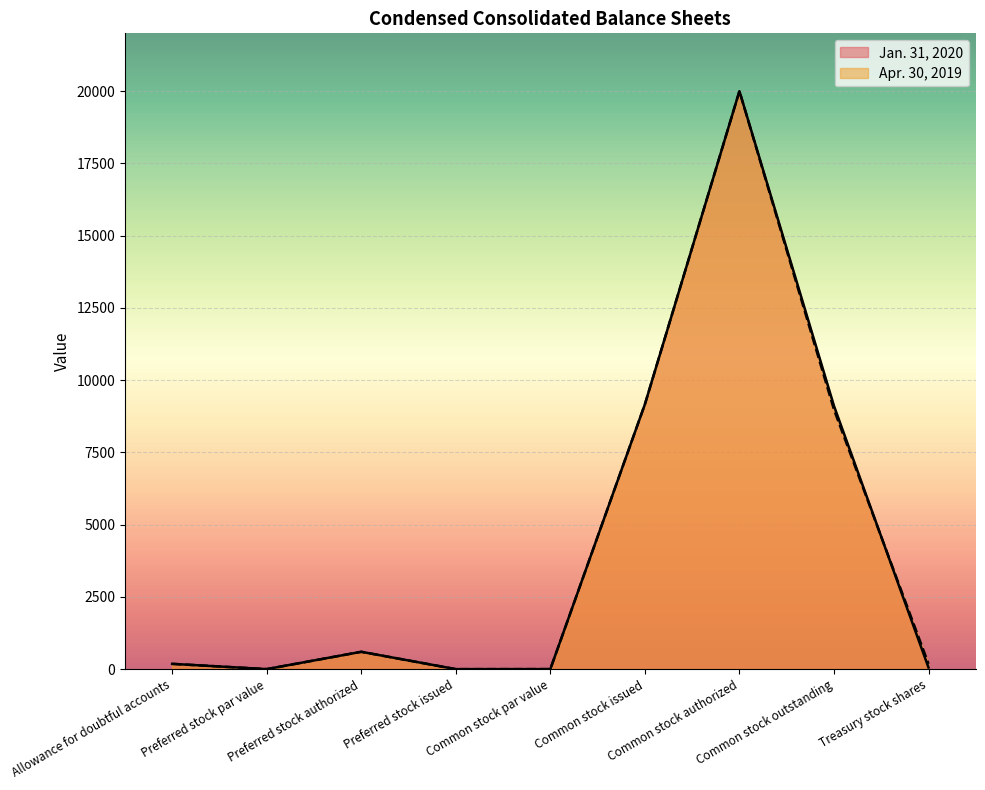

What is the total value across all series at Common stock outstanding?

18088